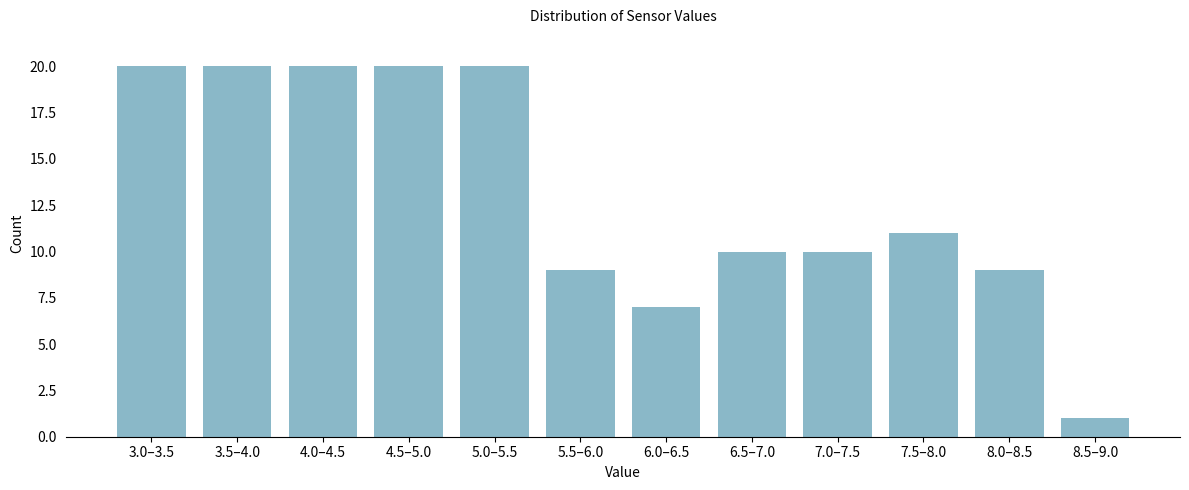

Reading right to left, what are all the values shown in this chart?

8.5–9.0=1	8.0–8.5=9	7.5–8.0=11	7.0–7.5=10	6.5–7.0=10	6.0–6.5=7	5.5–6.0=9	5.0–5.5=20	4.5–5.0=20	4.0–4.5=20	3.5–4.0=20	3.0–3.5=20